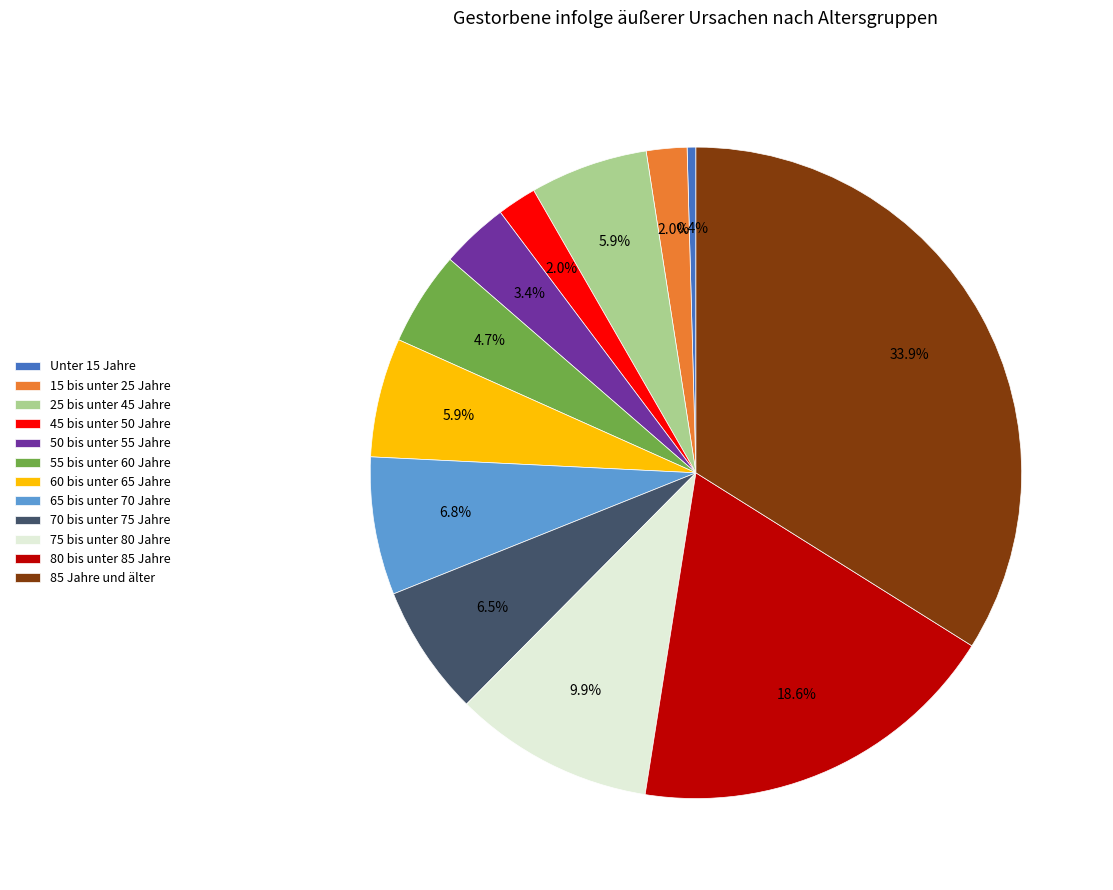

What percentage is the 25 bis unter 45 Jahre slice, to the nearest percent?

6%